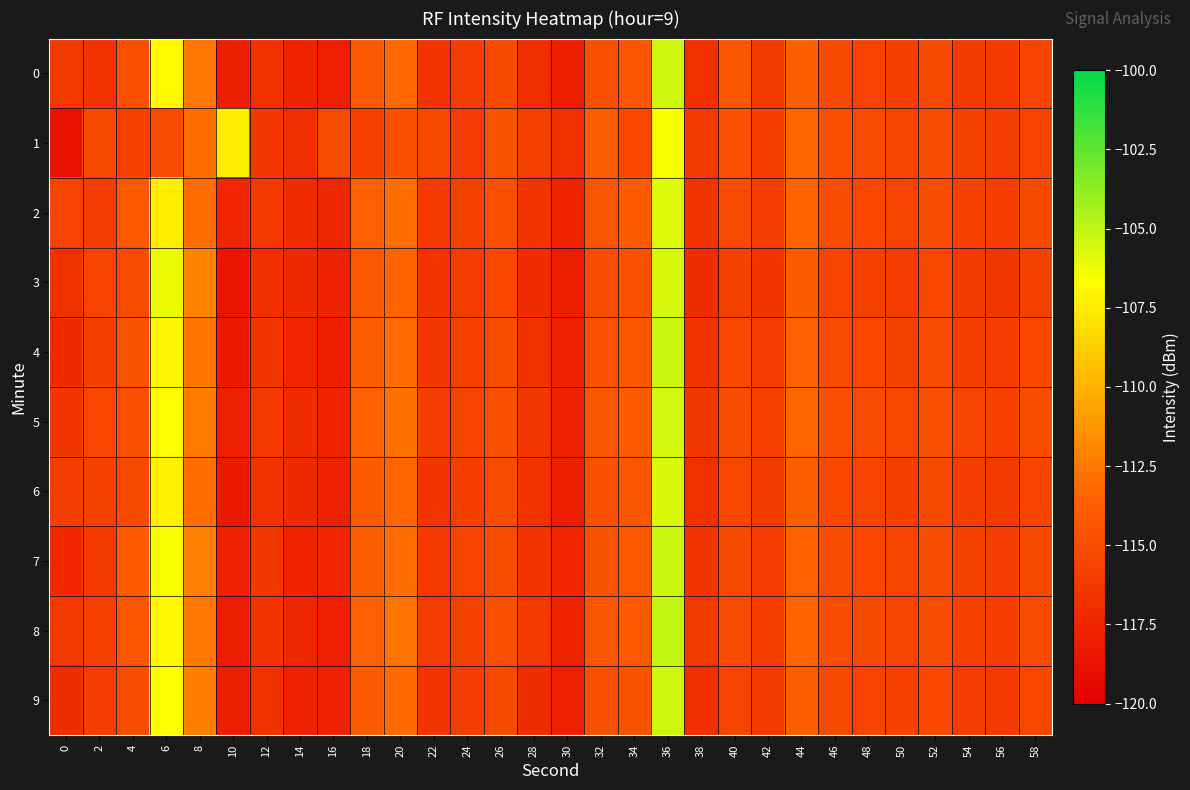

What is the greatest value displayed?

-105.1